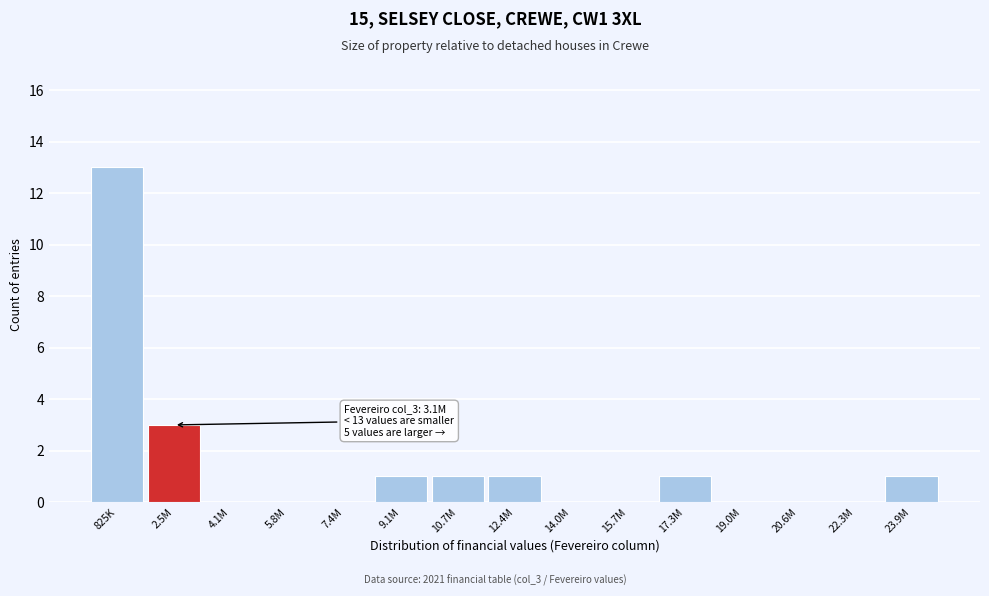

Reading left to right, what are all the values shown in this chart?

825K=13	2.5M=3	4.1M=0	5.8M=0	7.4M=0	9.1M=1	10.7M=1	12.4M=1	14.0M=0	15.7M=0	17.3M=1	19.0M=0	20.6M=0	22.3M=0	23.9M=1